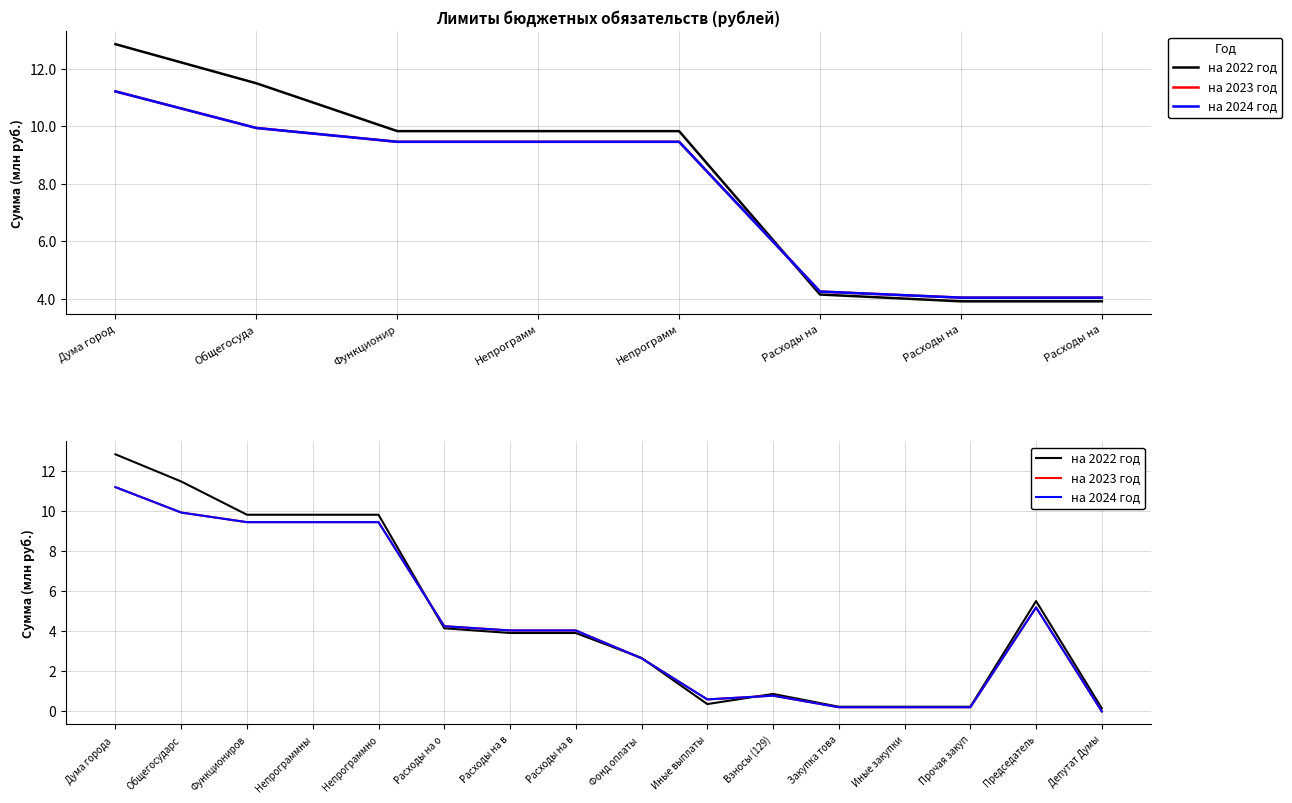

What is the difference between the second highest and minimum values in the на 2022 год series?

11.3